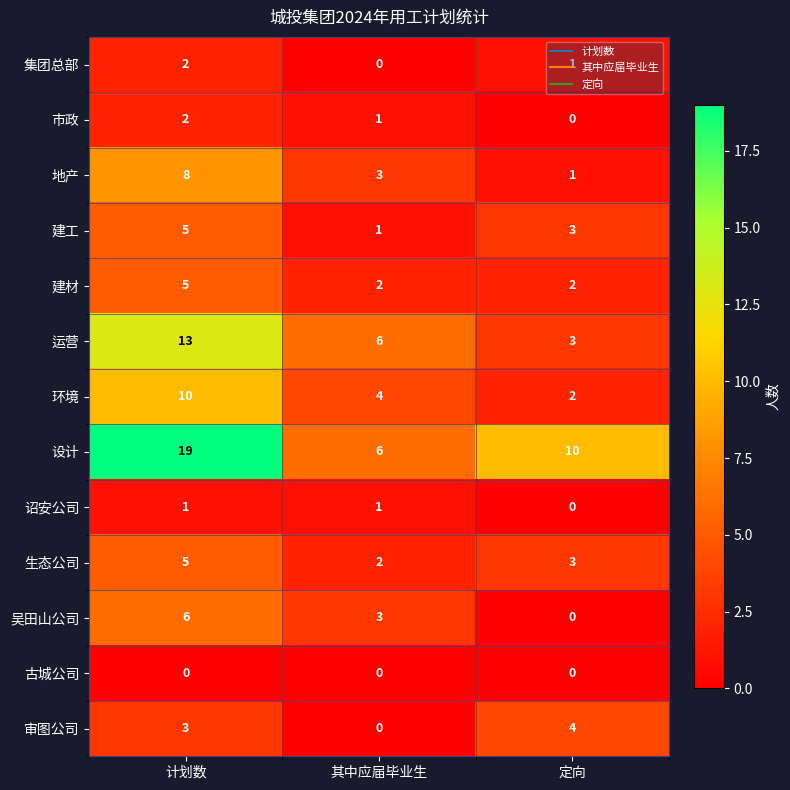

The value of 环境 at 定向 is 2. True or false?

True